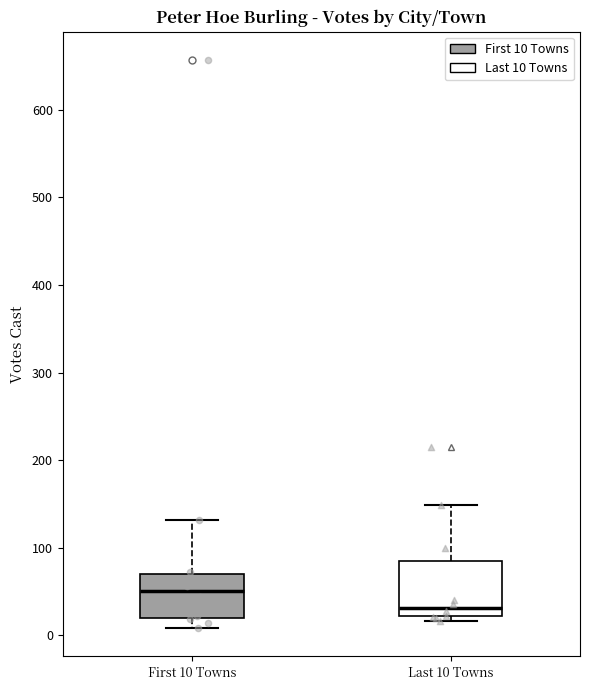

Reading left to right, read every box against the y-axis: the position of its median line, the range the box covers, and the ends of its whiskers. The values are not printed on the chart, so give them approximately, as read against the axis.

First 10 Towns: median 50, box 20 to 70, whiskers 10 to 130
Last 10 Towns: median 30, box 20 to 80, whiskers 20 (just below the box's lower edge) to 150